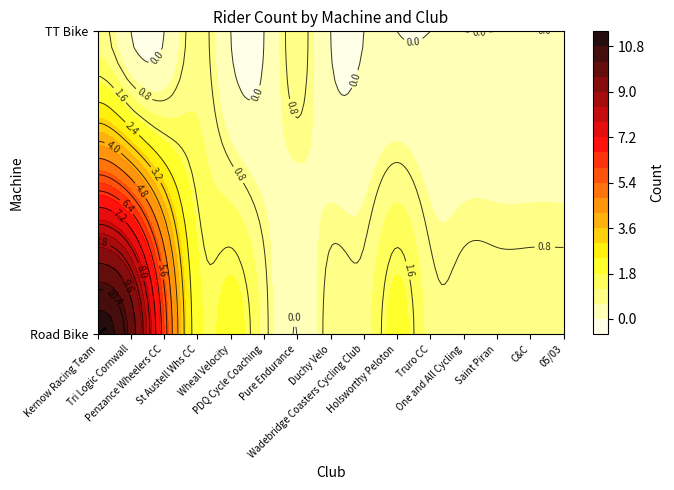

Reading left to right, what are all the values shown in this chart?

Road Bike: 11	10	6	2	2	1	0	1	1	2	1	1	1	1	1
TT Bike: 1	0	0	1	0	0	1	0	0	0	0	0	0	0	0